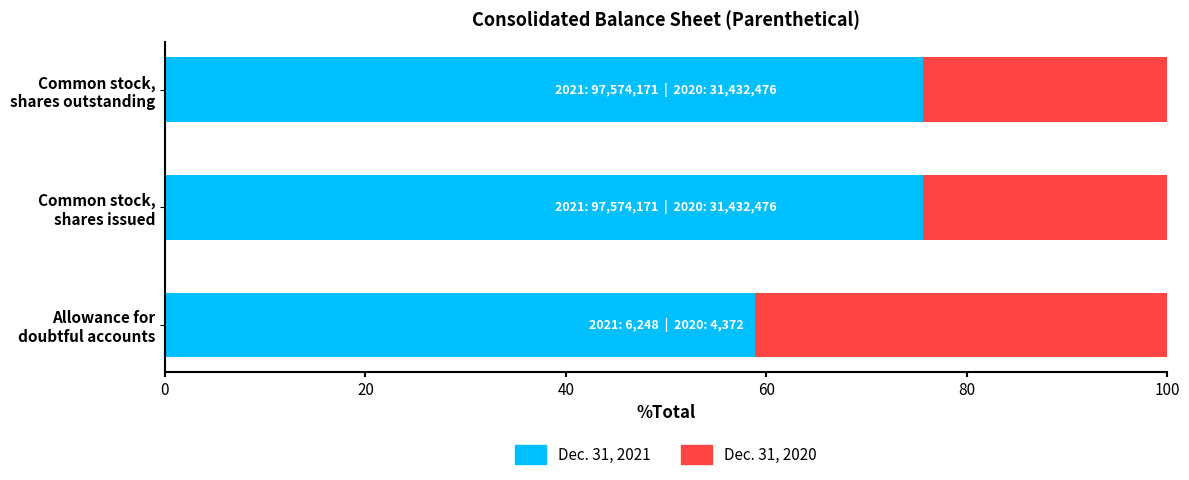

What is the difference between the second highest and minimum values in the Dec. 31, 2021 series?

16.8